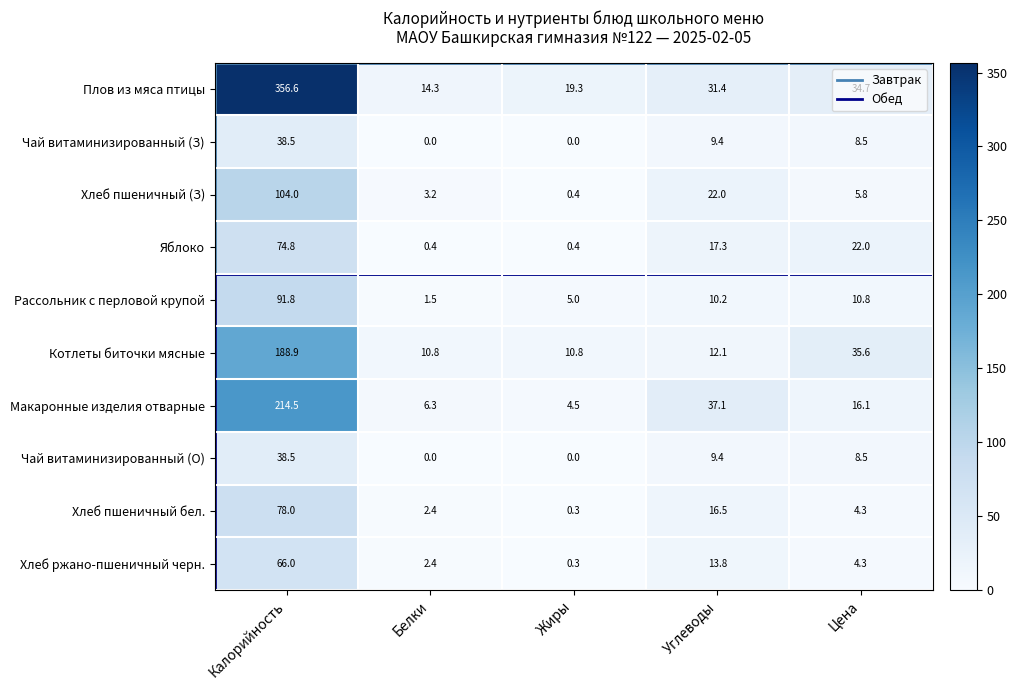

What is the sum of the Макаронные изделия отварные values at Углеводы and Белки?

43.4